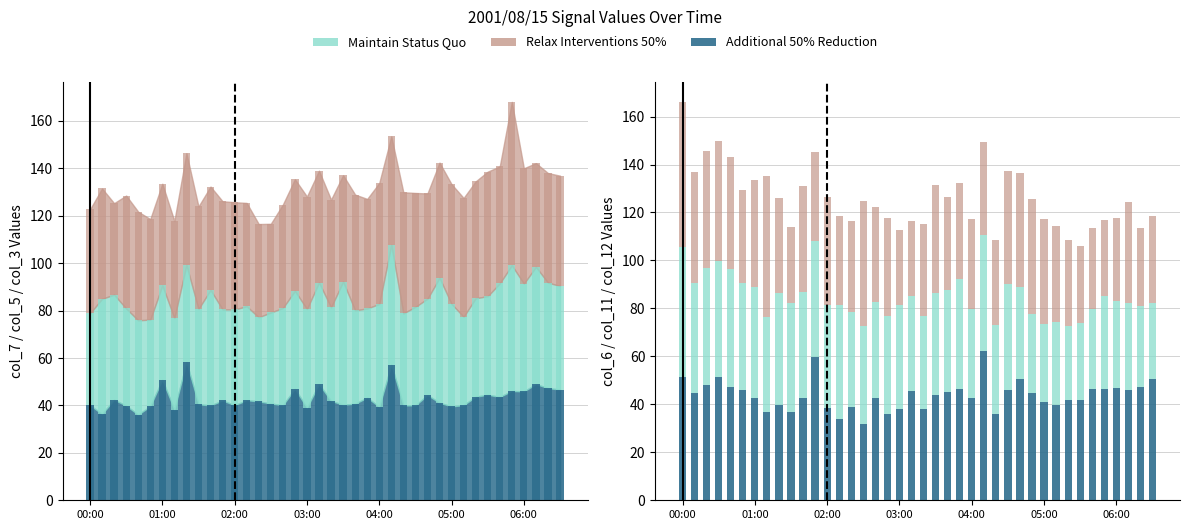

What is the difference between the maximum and second lowest values in the col_12 series?

29.0